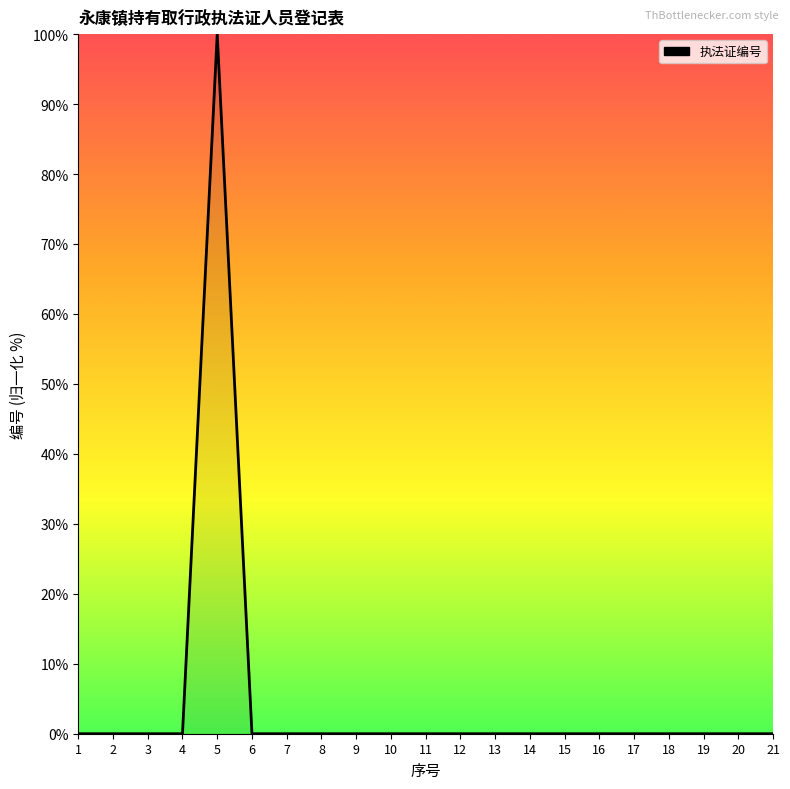

Does the chart display data point markers on the line(s)?

No